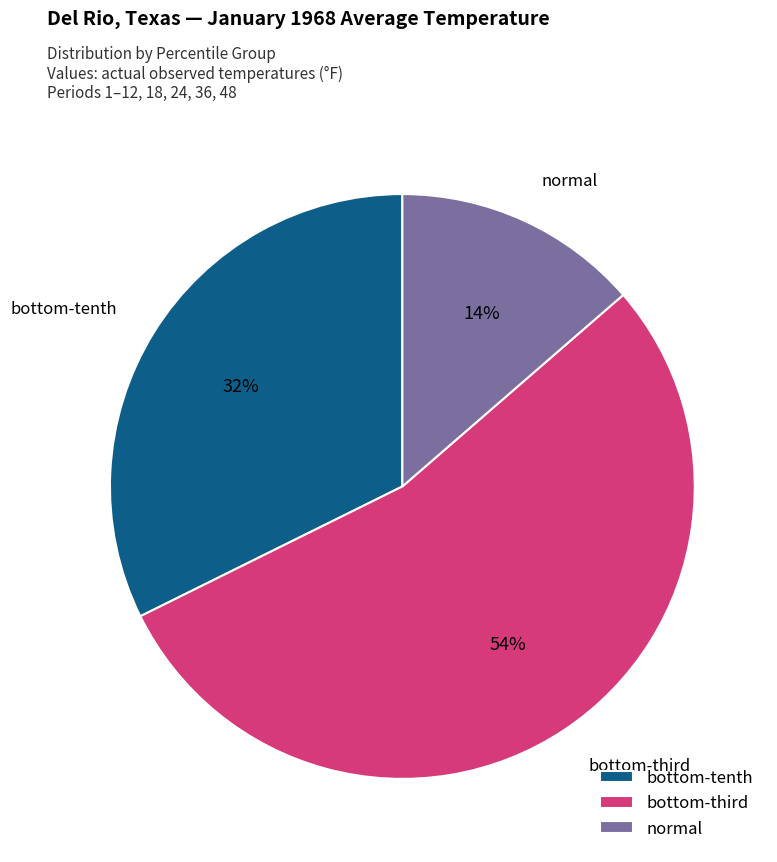

How many slices are in this pie chart?

3